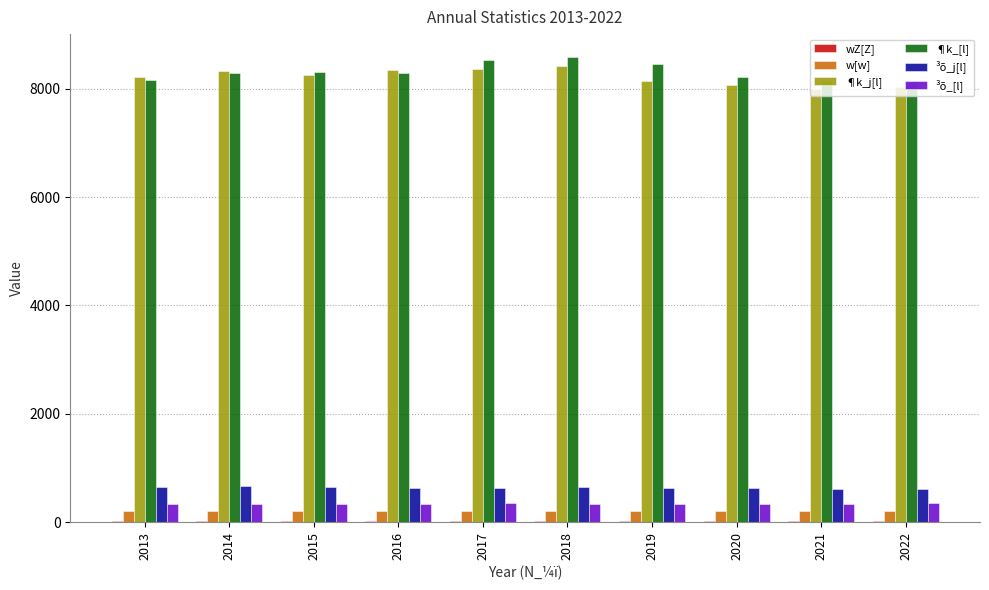

Are the bars horizontal?

No